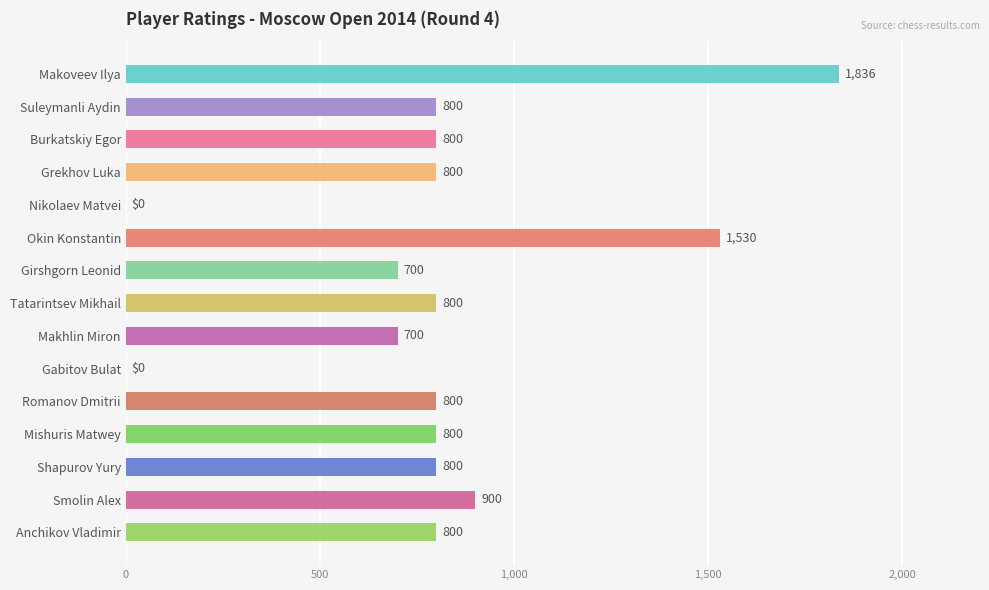

What is the sum of all values?

12066